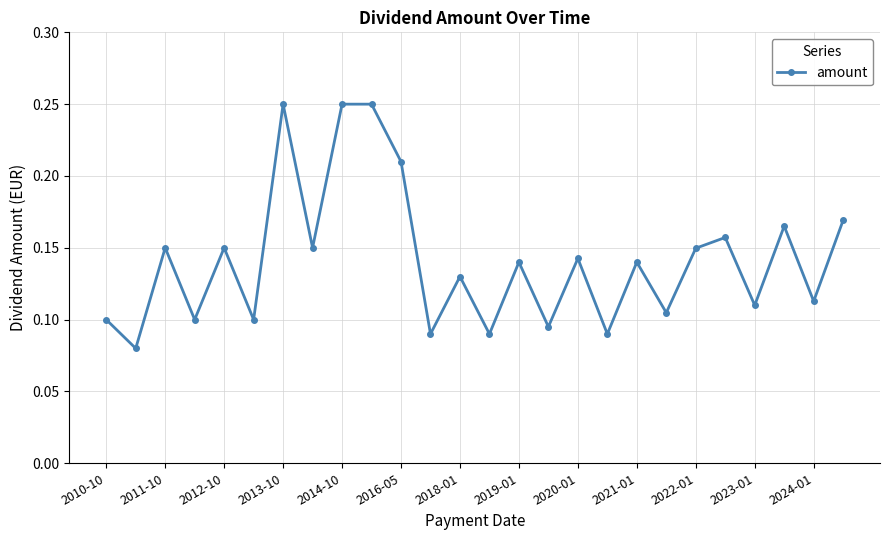

Count the values in the range 0 to 1.

26